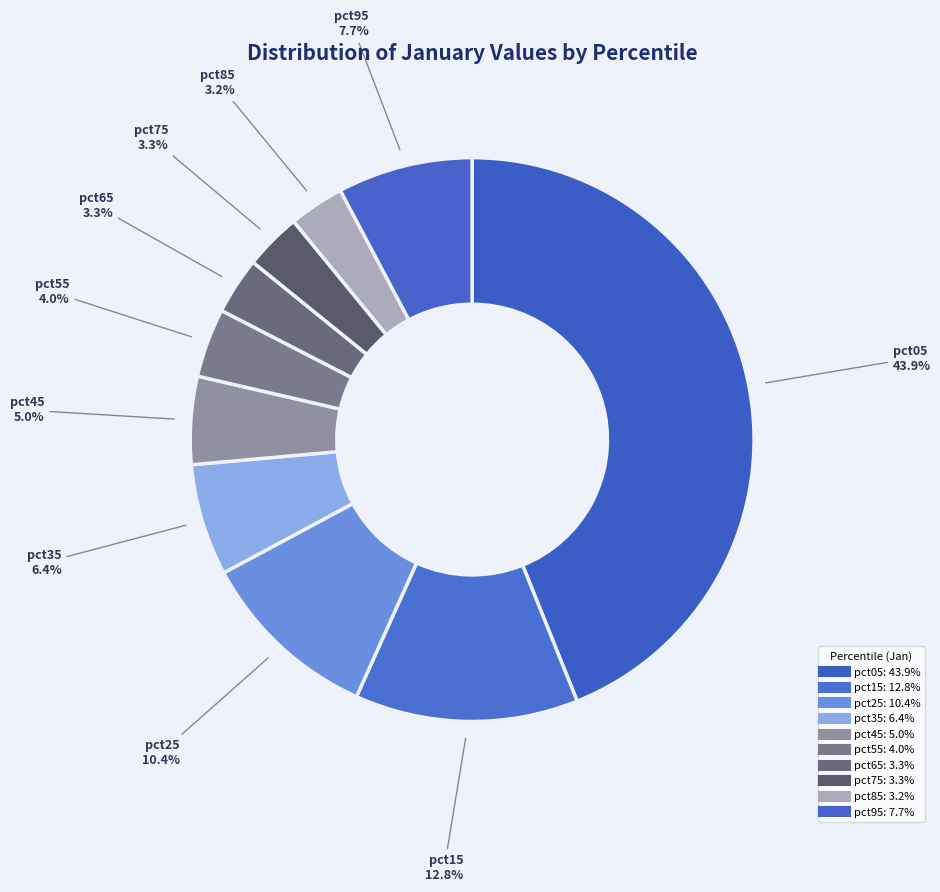

How many slices are in this pie chart?

10